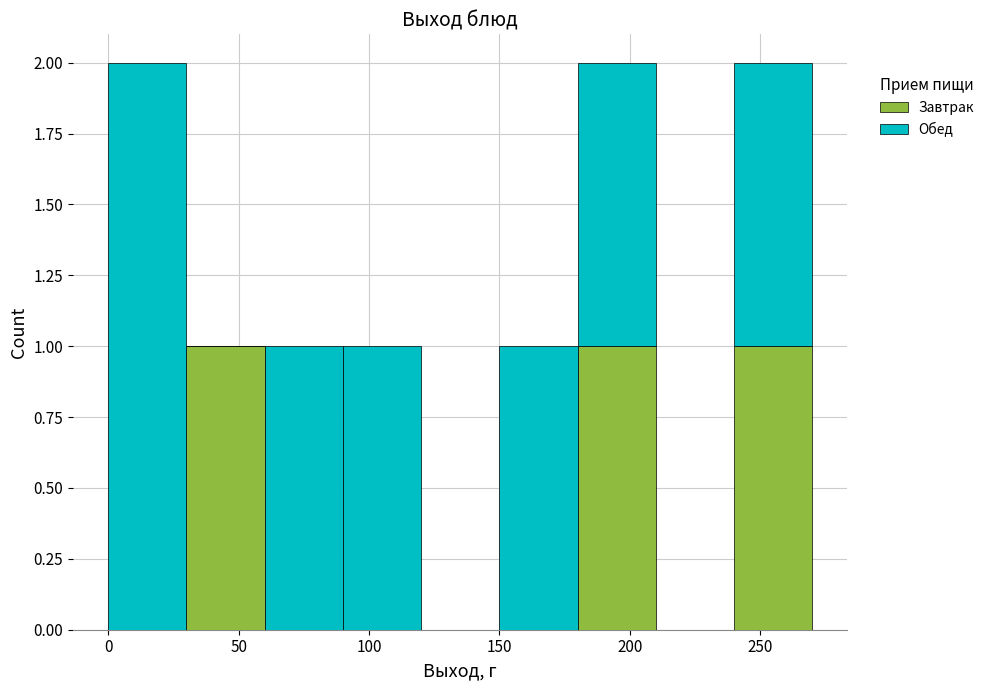

What is the total height of the stacked bar covering 240 to 270 on the x-axis? The values are not printed on the chart, so give them approximately, as read against the axis.

2